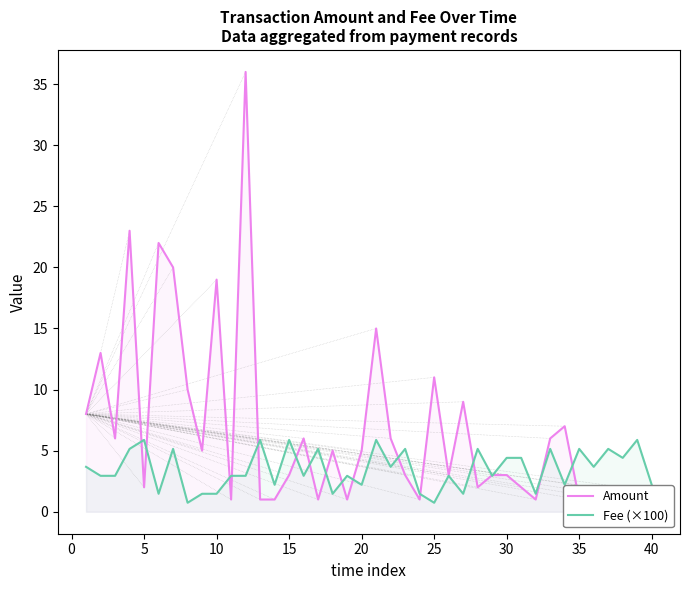

True or false: Amount and Fee (×100) intersect in this chart.

True